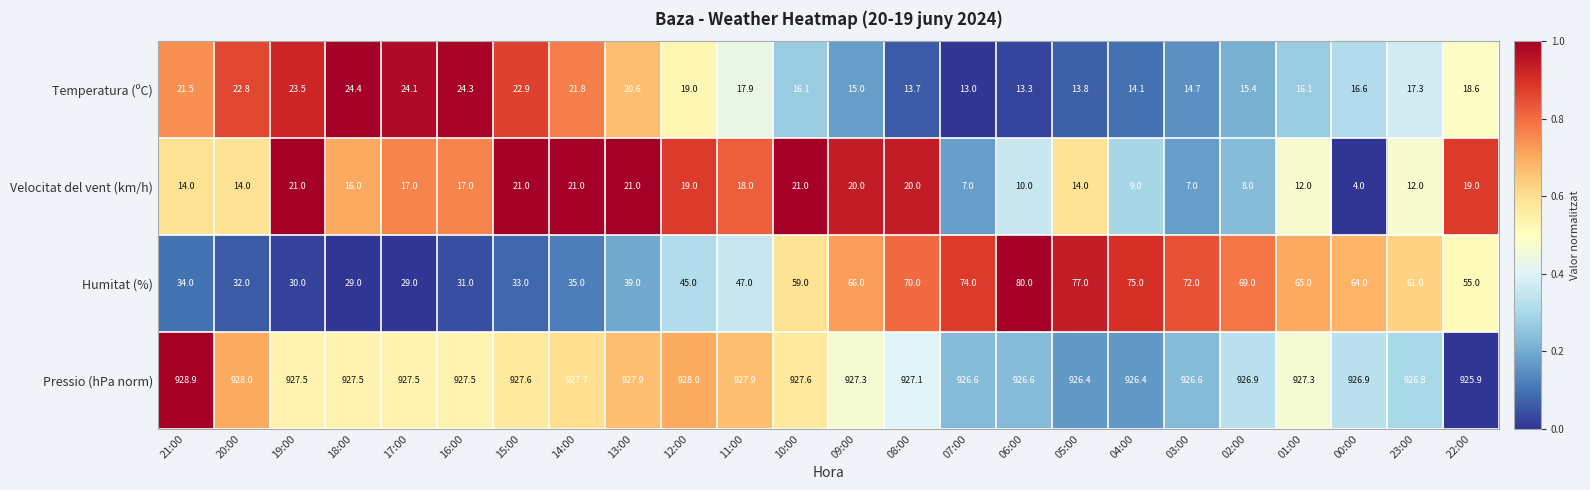

At which category is the sum across all series the highest?

05:00